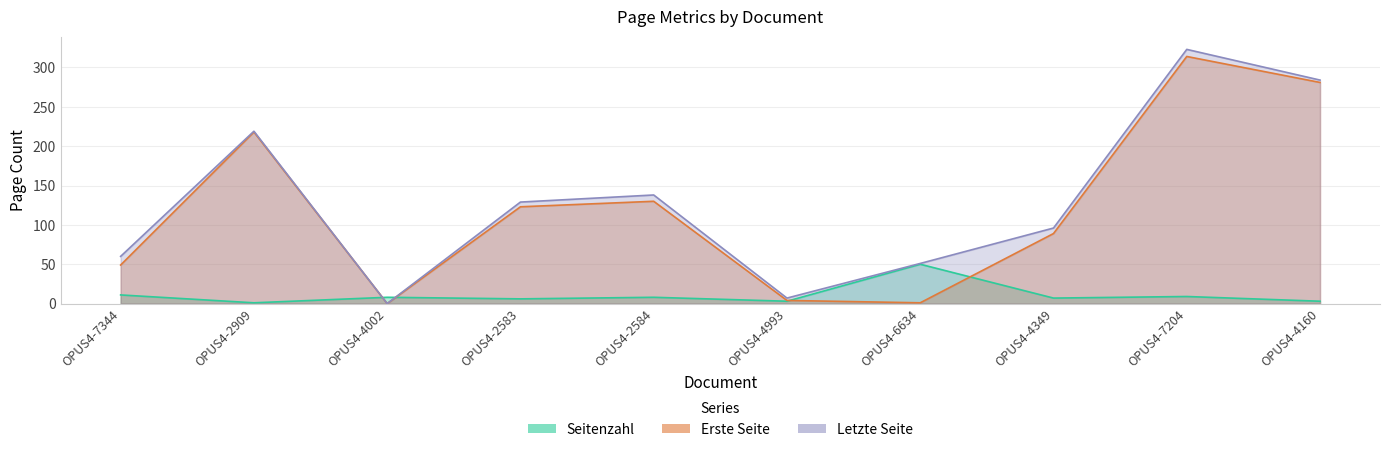

Reading left to right, list all the values displayed in this chart.

Seitenzahl: OPUS4-7344=11	OPUS4-2909=1	OPUS4-4002=8	OPUS4-2583=6	OPUS4-2584=8	OPUS4-4993=3	OPUS4-6634=50	OPUS4-4349=7	OPUS4-7204=9	OPUS4-4160=3
Erste Seite: OPUS4-7344=49	OPUS4-2909=218	OPUS4-4002=0	OPUS4-2583=123	OPUS4-2584=130	OPUS4-4993=4	OPUS4-6634=1	OPUS4-4349=89	OPUS4-7204=314	OPUS4-4160=281
Letzte Seite: OPUS4-7344=60	OPUS4-2909=219	OPUS4-4002=0	OPUS4-2583=129	OPUS4-2584=138	OPUS4-4993=7	OPUS4-6634=51	OPUS4-4349=96	OPUS4-7204=323	OPUS4-4160=284